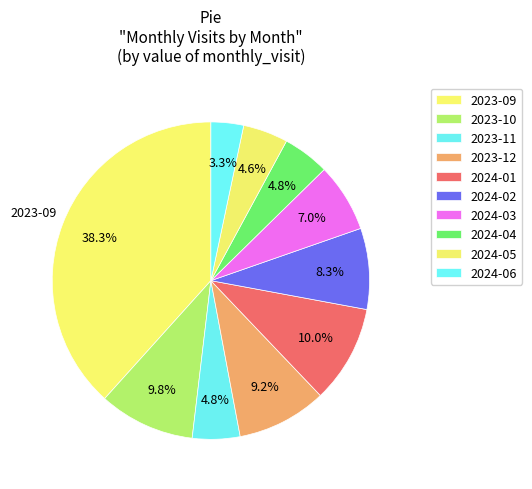

Is there a majority slice in this chart?

No